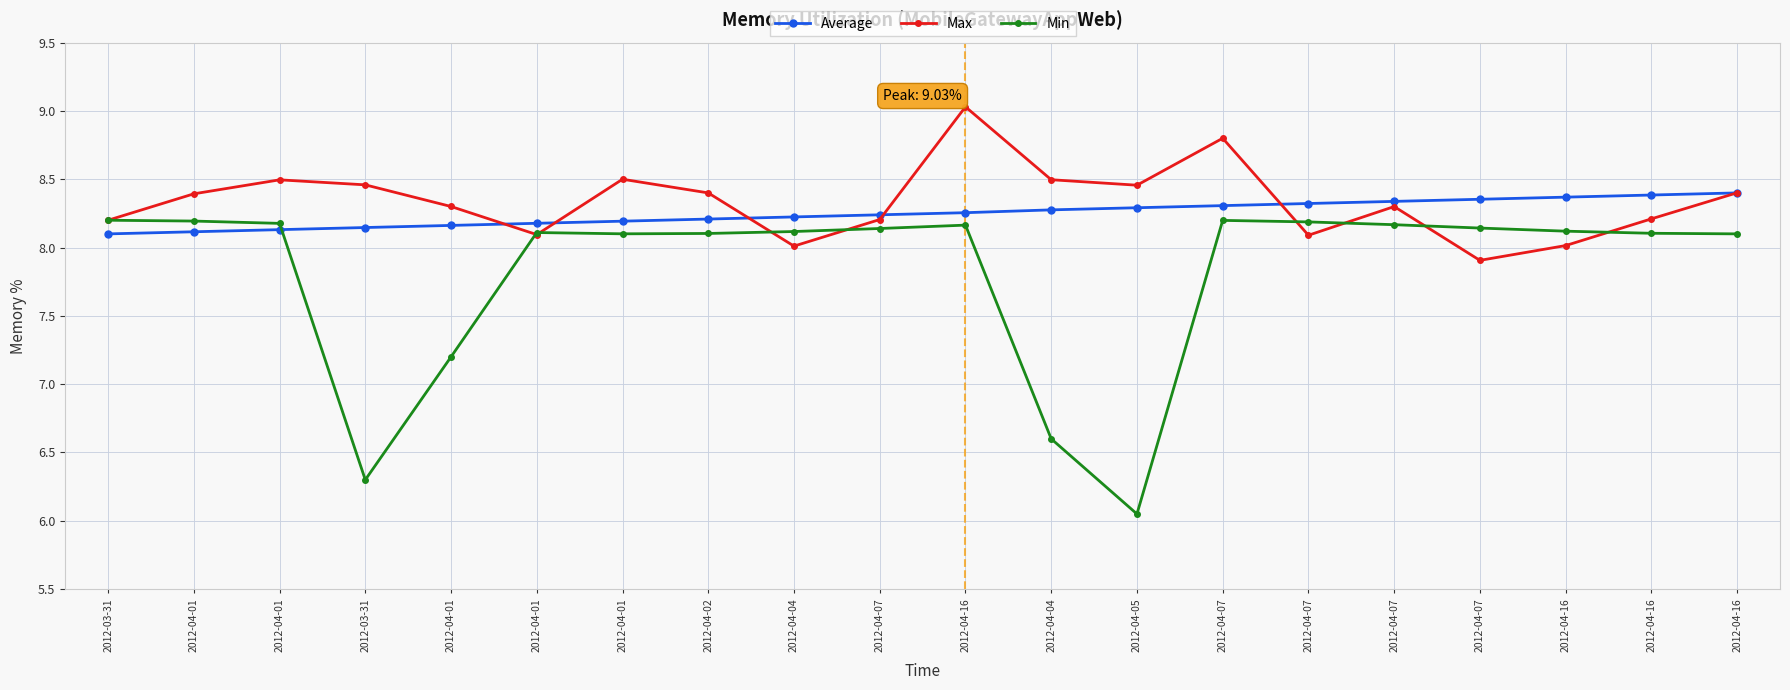

What is the difference between the highest and lowest values at 2012-04-04?

0.2